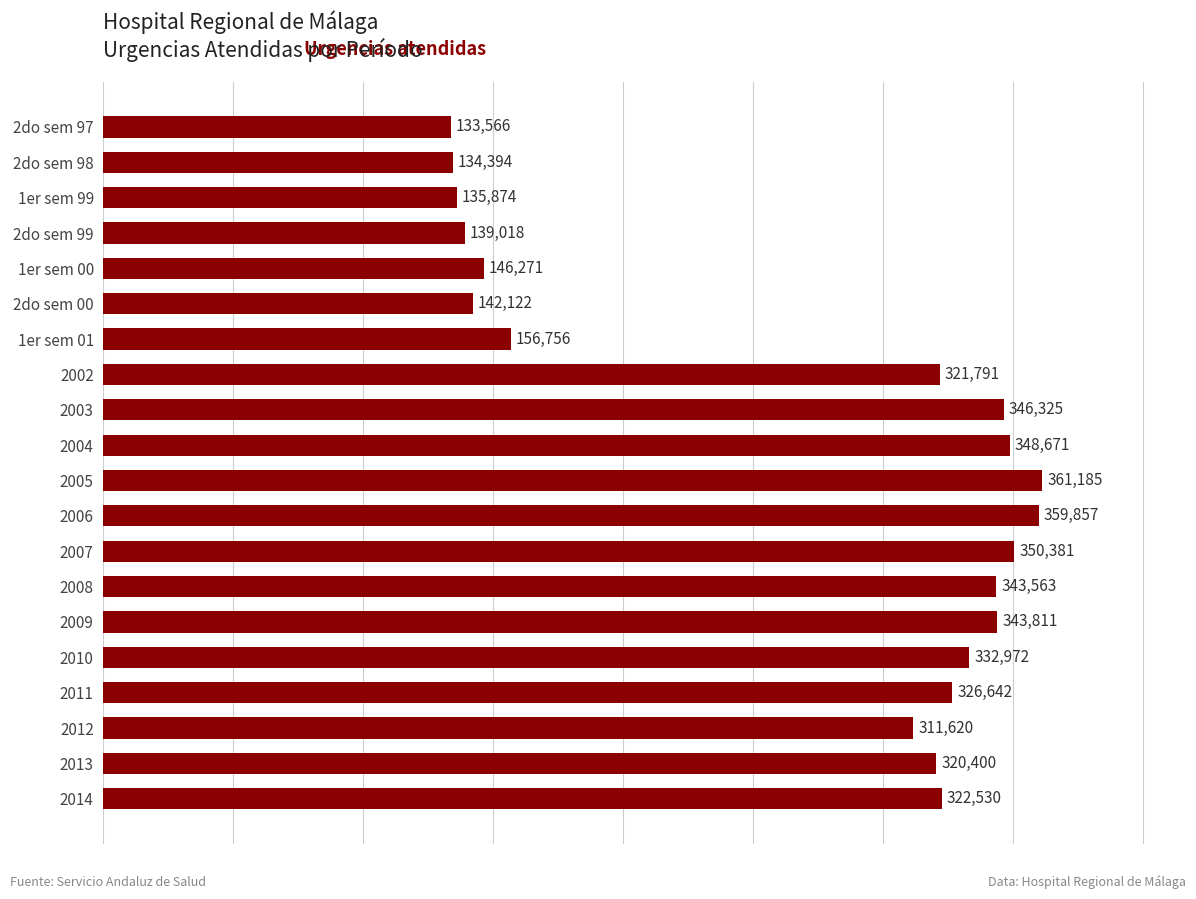

Which has a higher value, 2004 or 1er sem 00?

2004